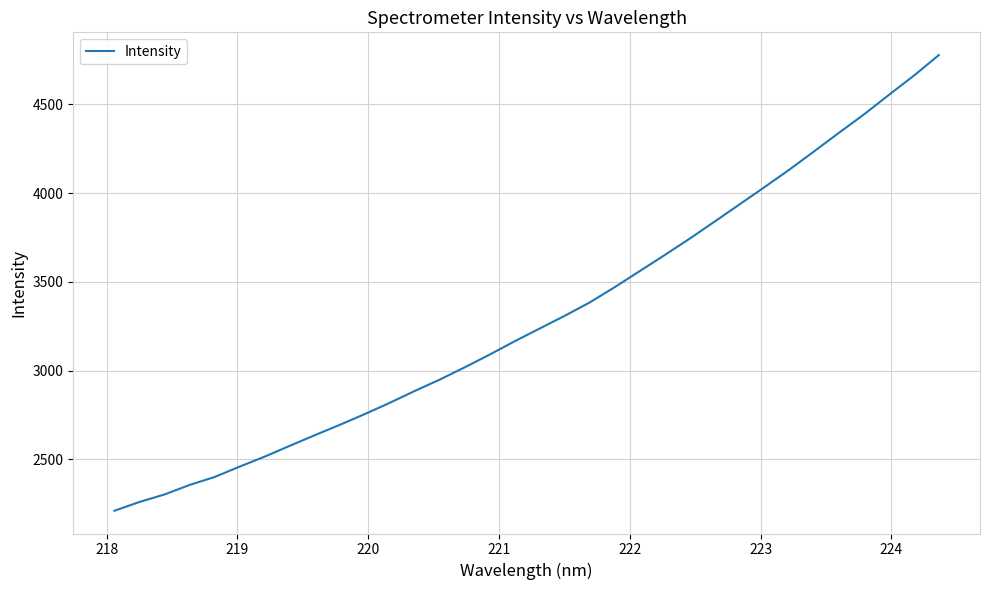

How many lines are shown in the chart?

1